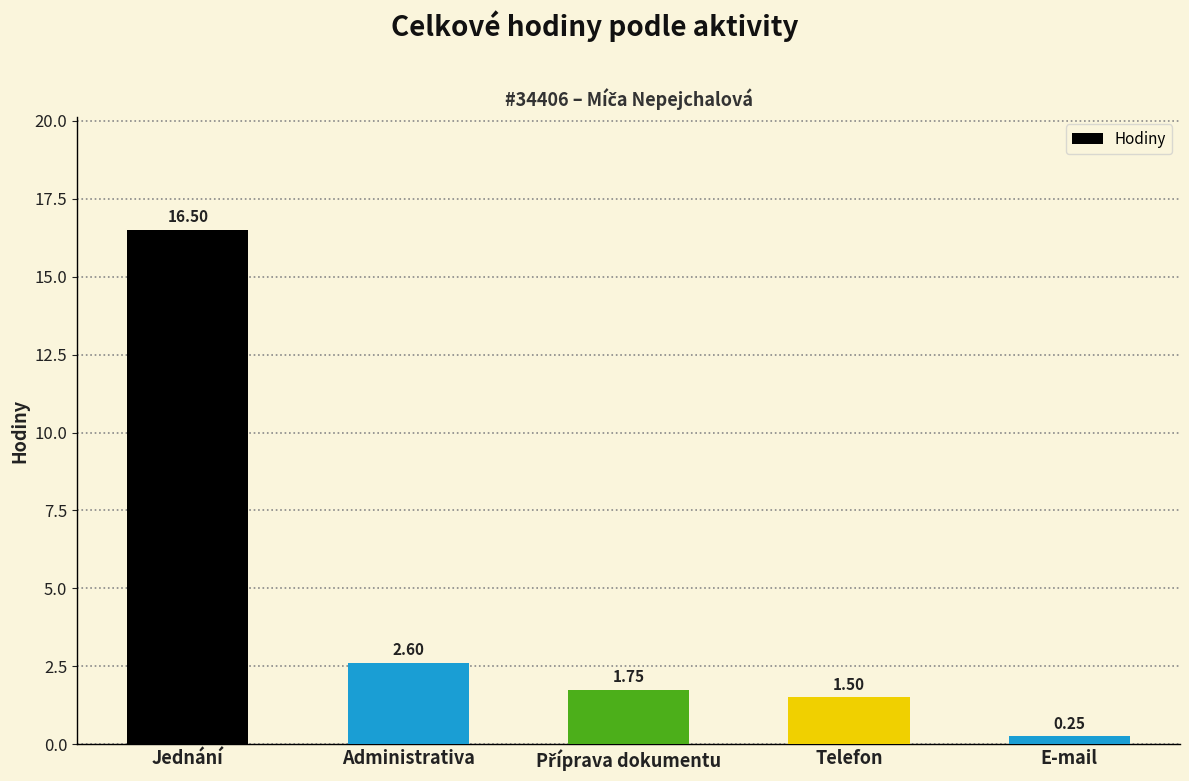

Approximately how many times larger is the value at Telefon compared to Administrativa?

0.6